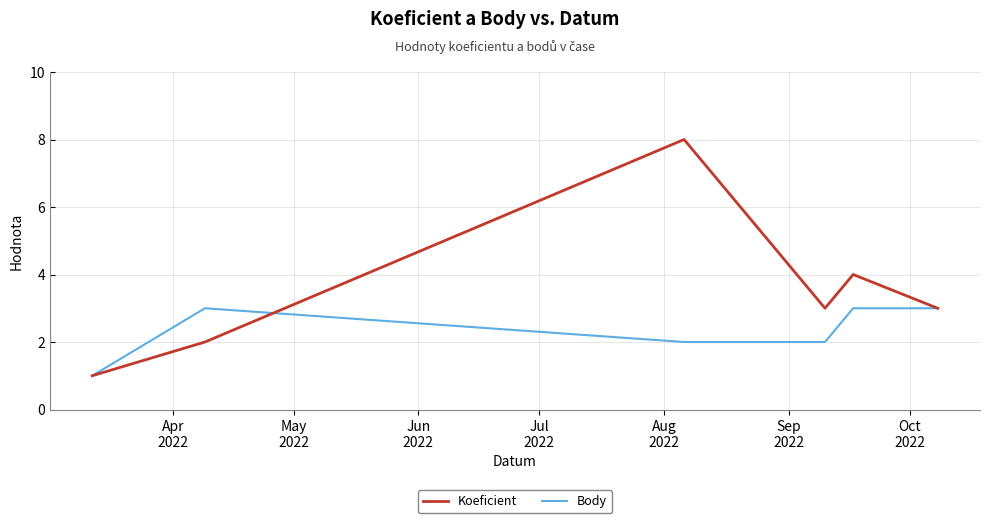

How many lines are shown in the chart?

2